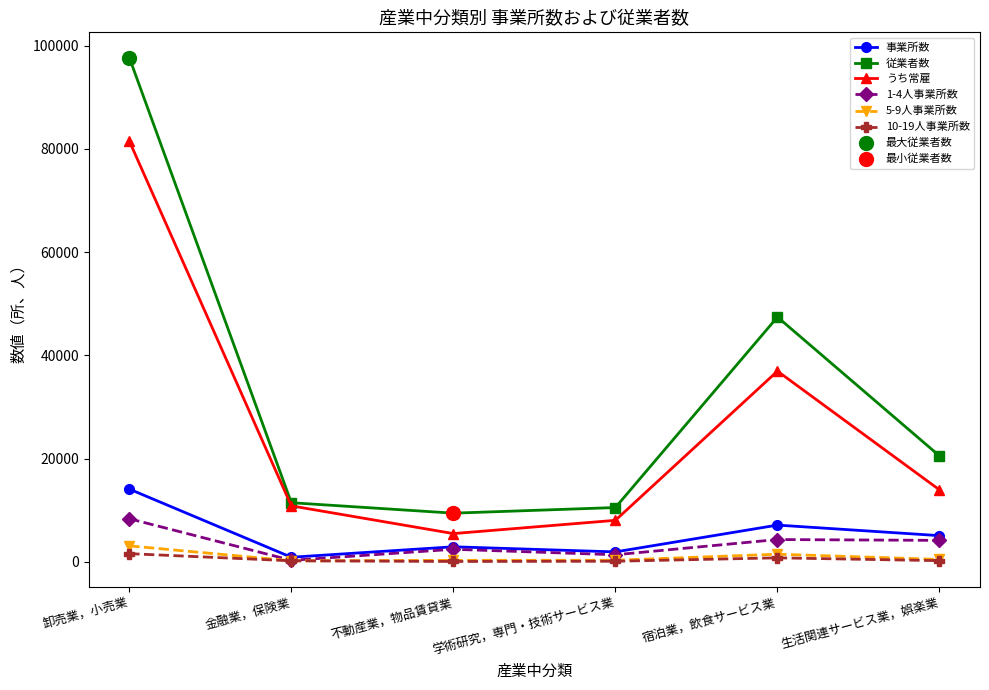

At how many categories does at least one series exceed 87448?

1